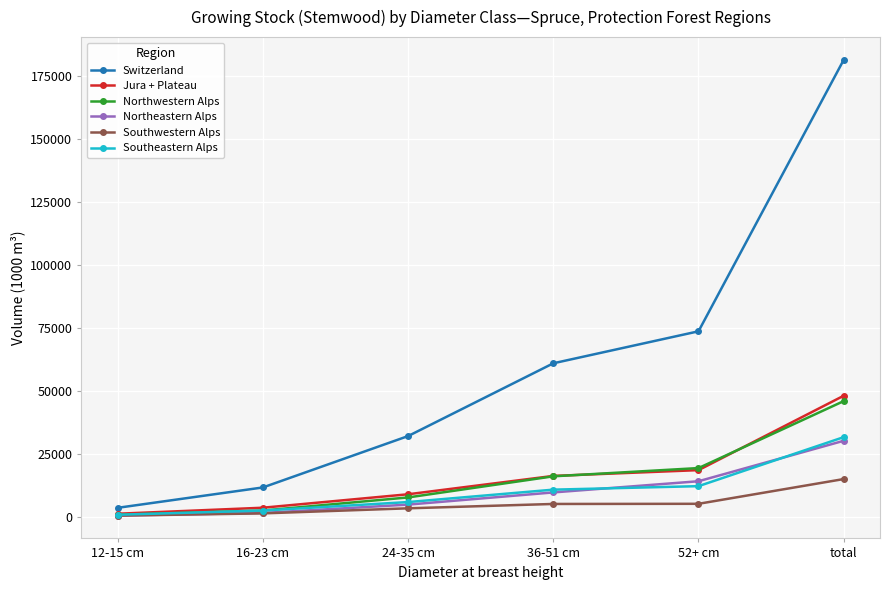

What are all the series names shown in the legend?

Switzerland, Jura + Plateau, Northwestern Alps, Northeastern Alps, Southwestern Alps, Southeastern Alps